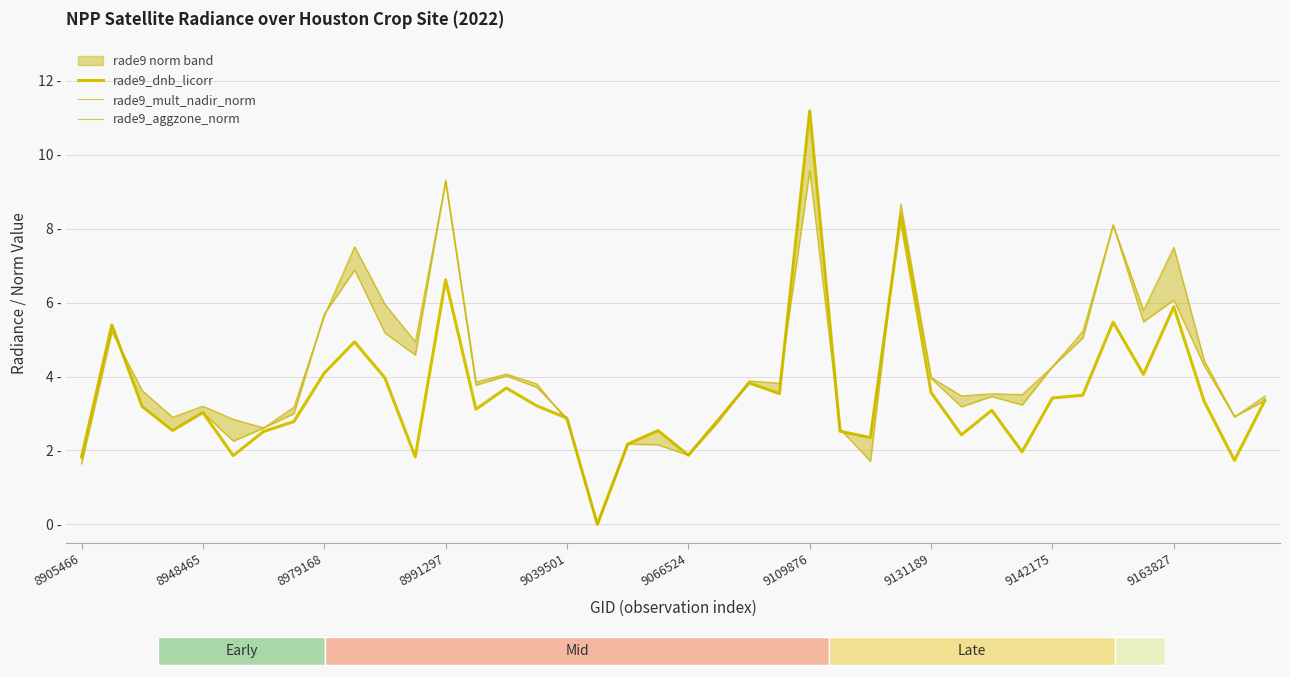

What is the difference between the highest and lowest values at 9163827?

1.6